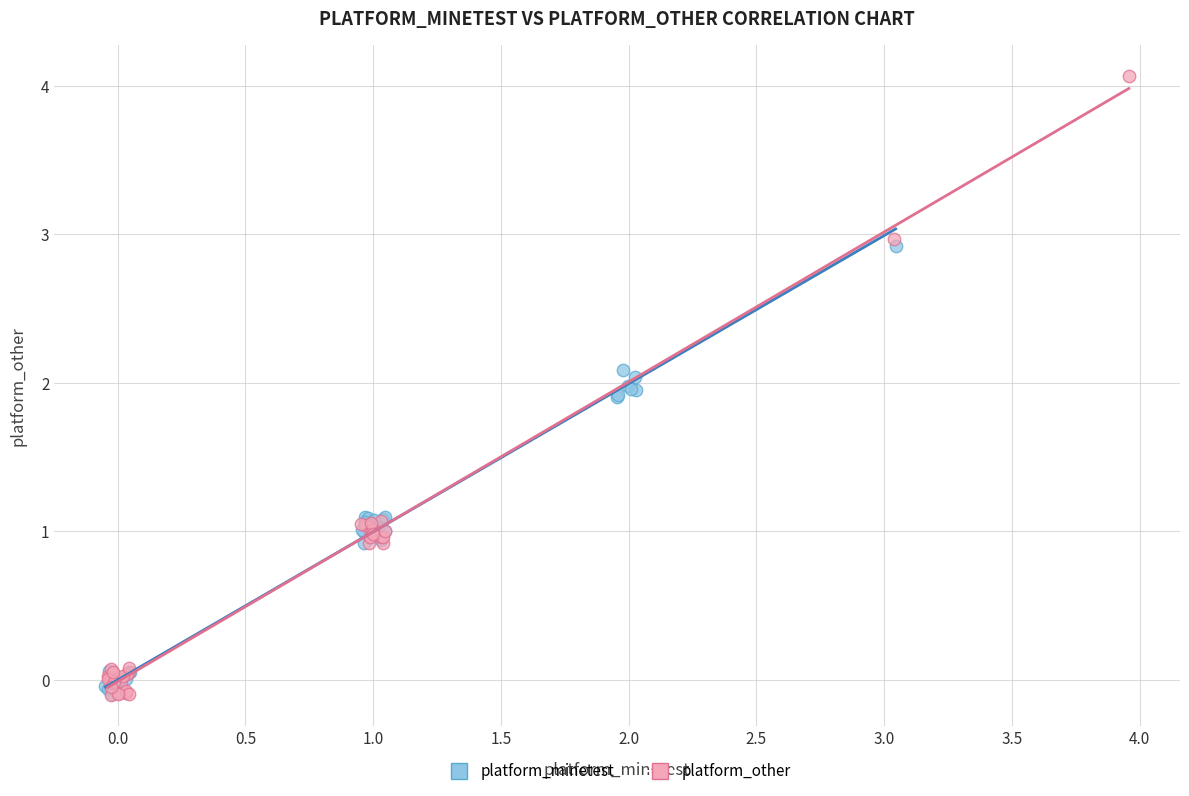

Which series has the widest spread of Y values?

platform_other